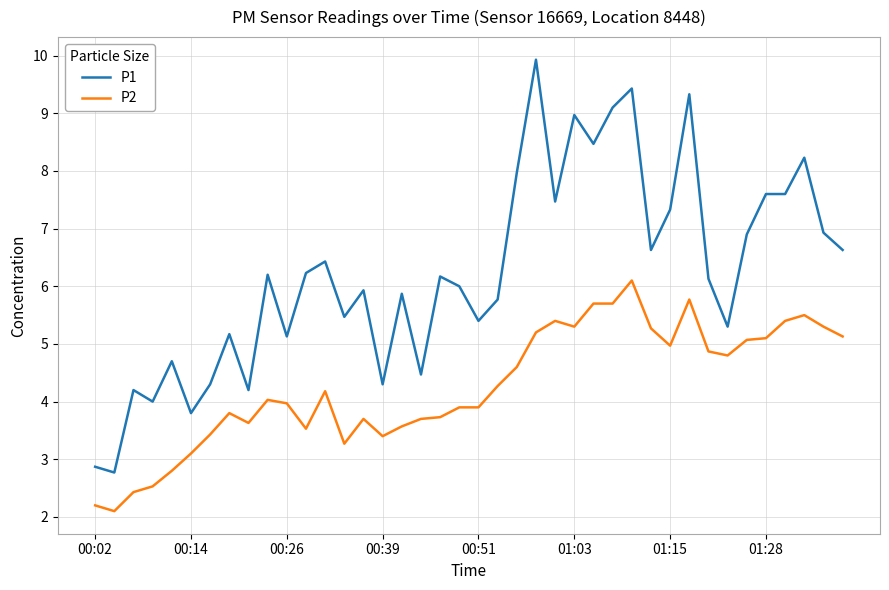

Which series has the largest range (max minus min)?

P1